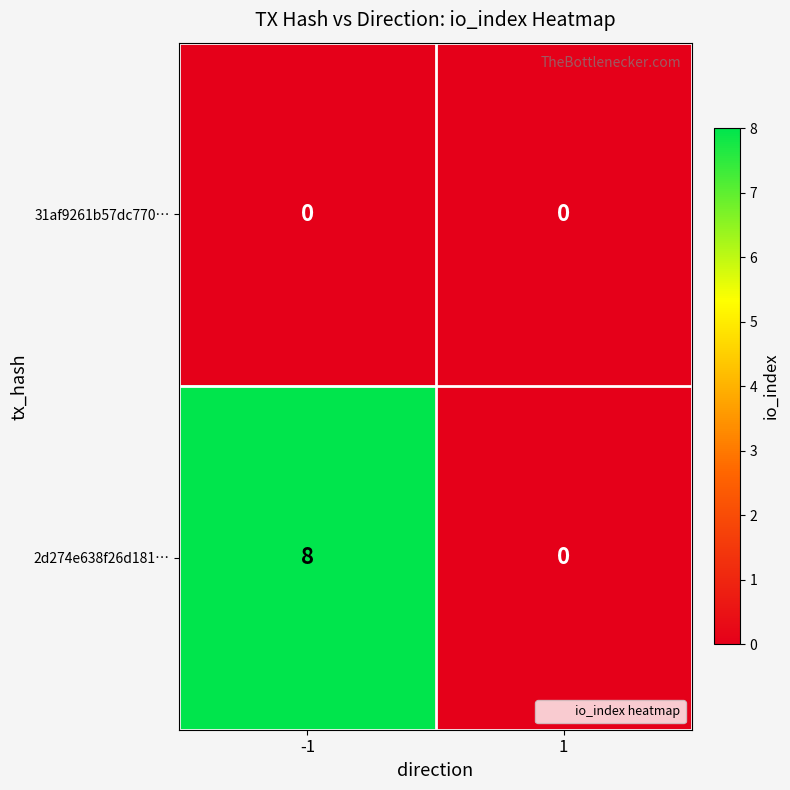

What is the average value of the 2d274e638f26d181… series?

4